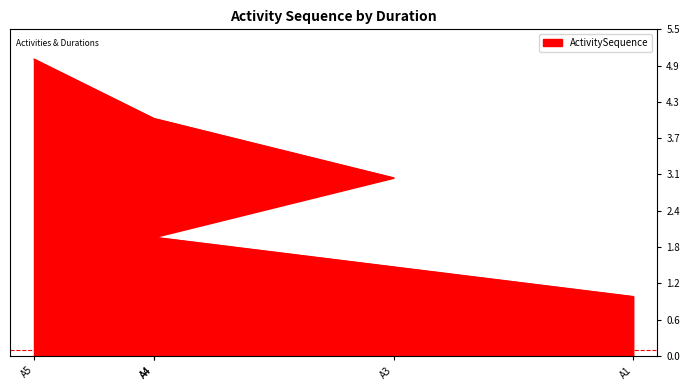

Read the value at A5.

5